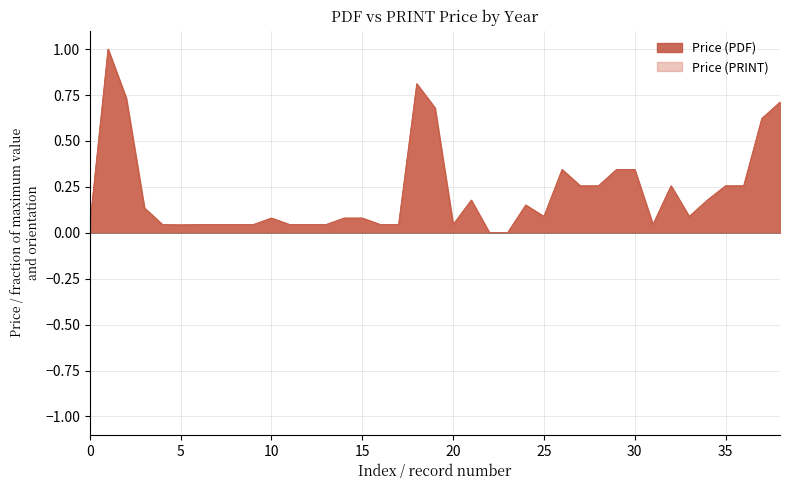

What is the average value of the Price (PRINT) series?

0.2